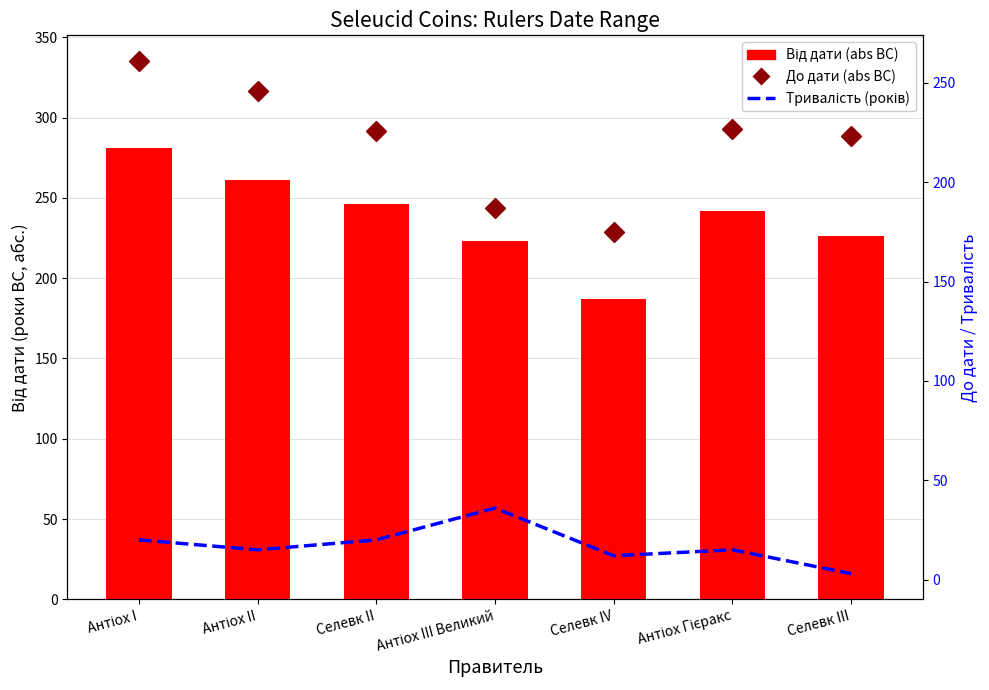

How many values in the Тривалість (років) series exceed 15?

3